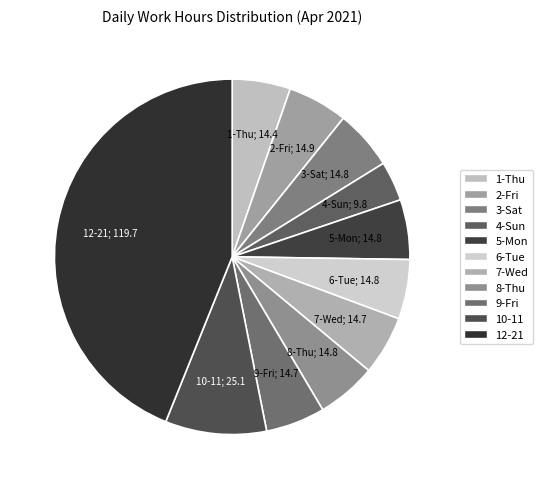

Is it true that 8-Thu is 5% of the pie?

True